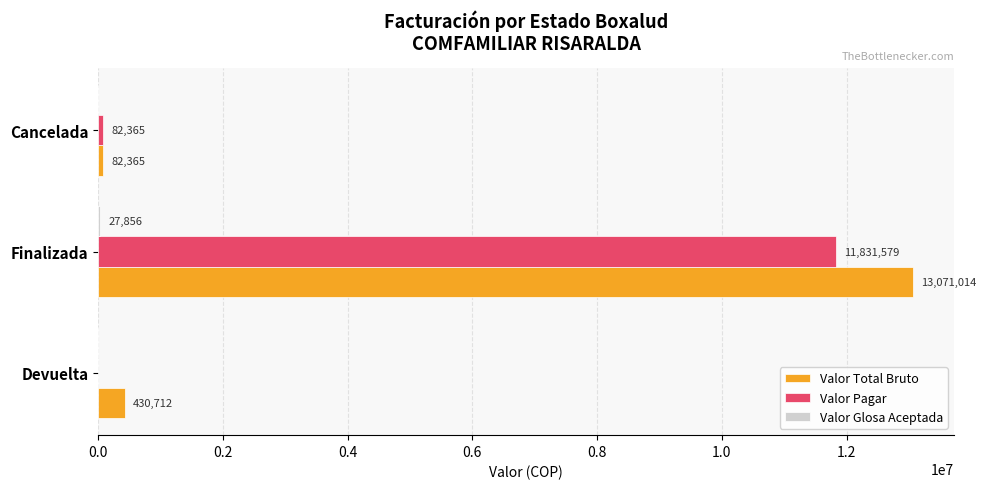

What is the total value across all series at Cancelada?

164730